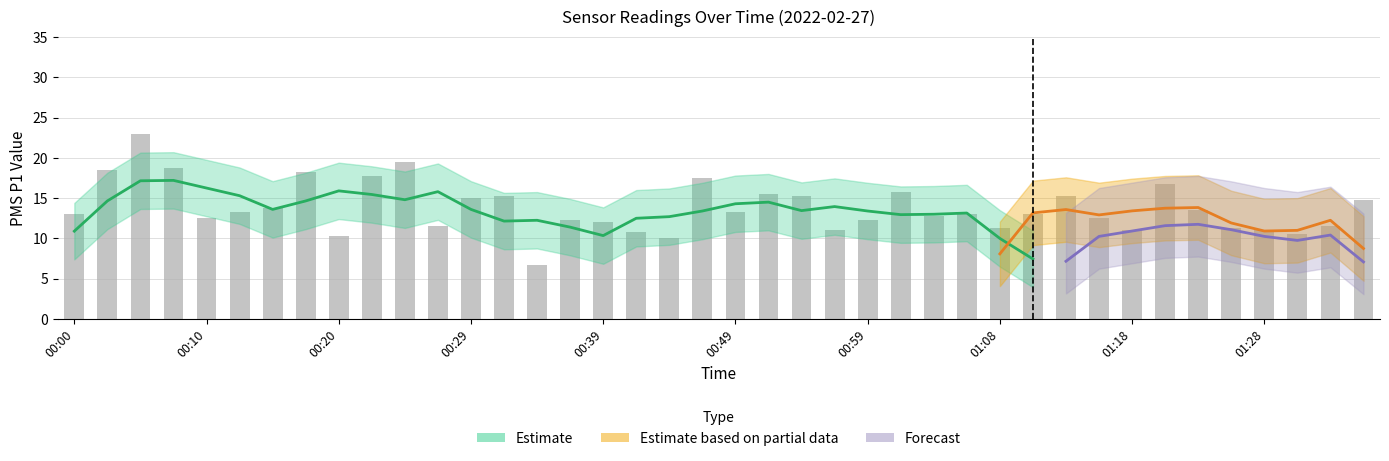

What is the greatest value displayed?

23.0